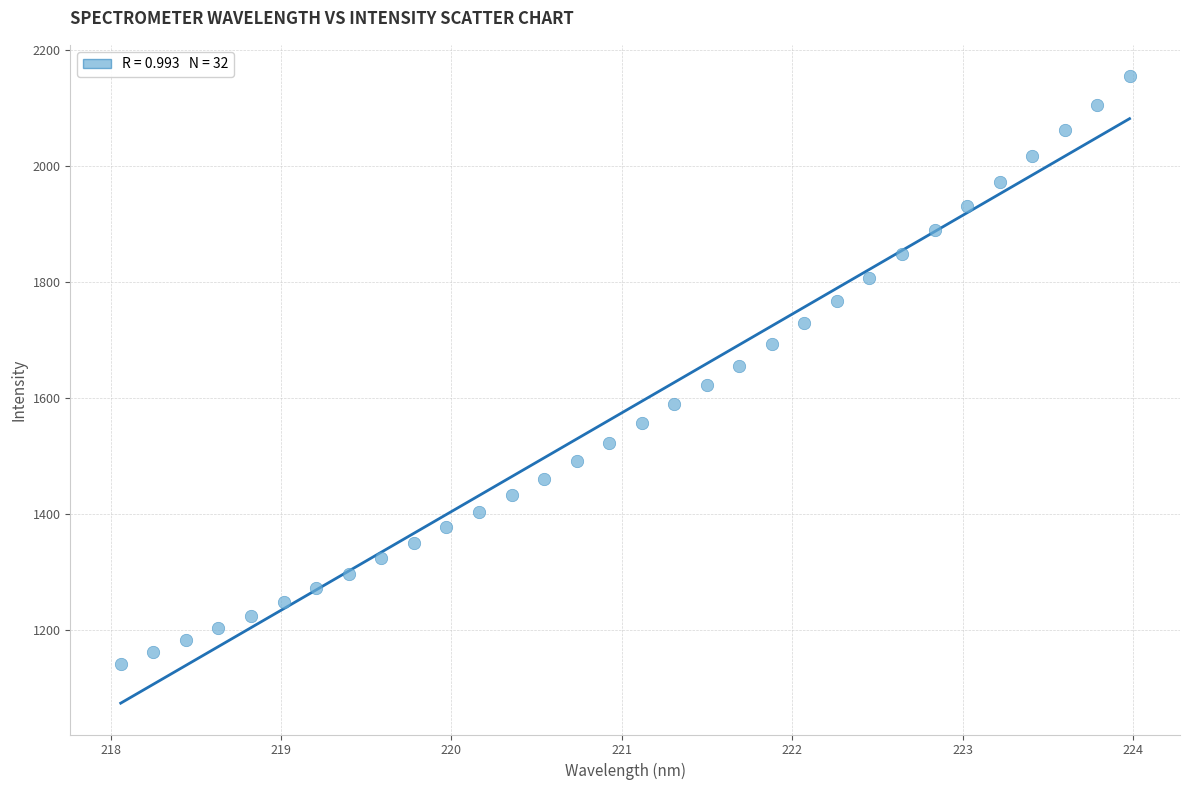

What is the range of Y values (max minus min)?

1013.2